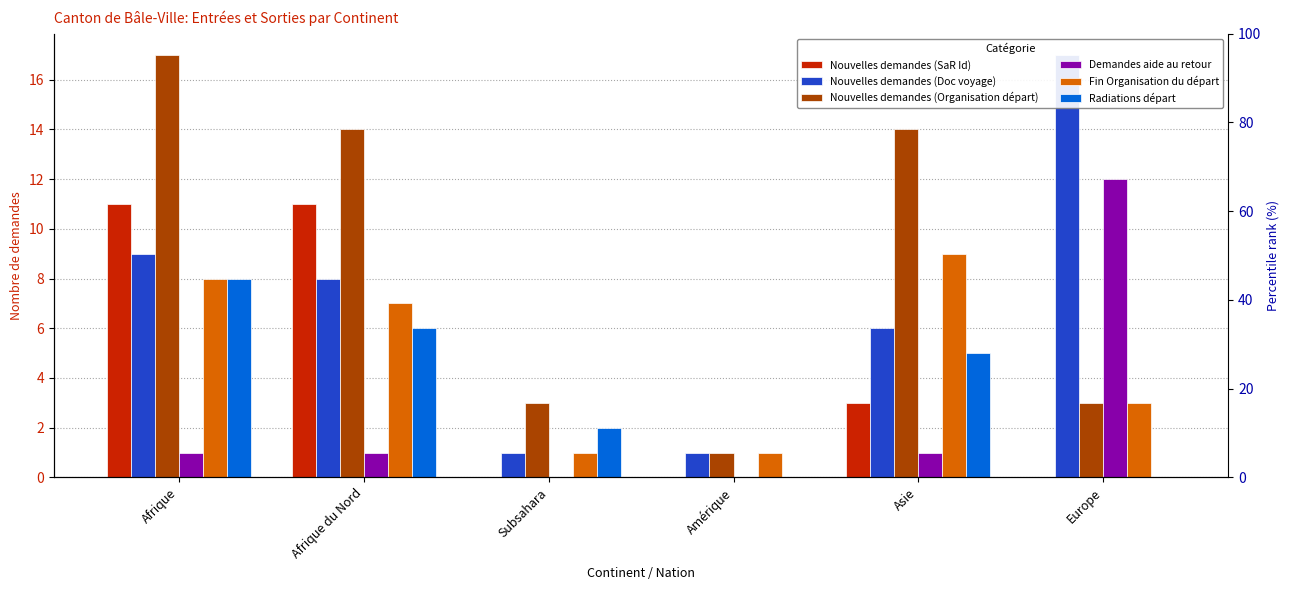

What is the sum of the Fin Organisation du départ values at Subsahara and Europe?

4